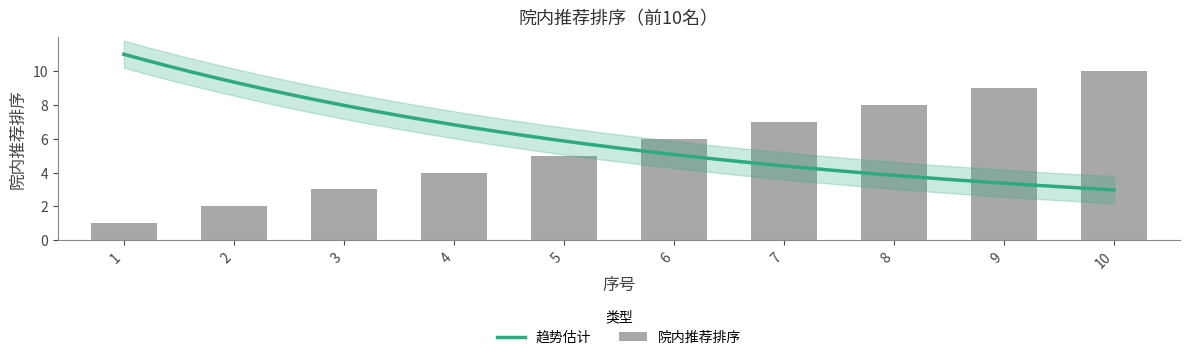

Reading left to right, extract all data points from this chart.

1	2	3	4	5	6	7	8	9	10